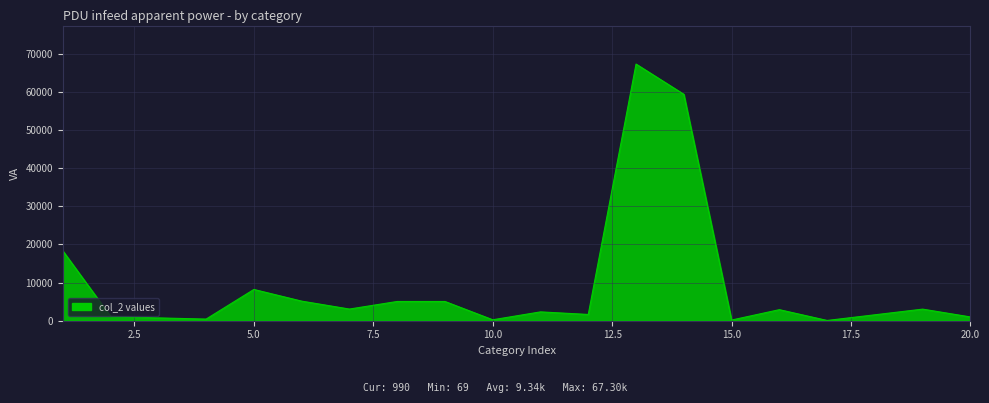

What is the difference between the maximum and minimum values?

67234